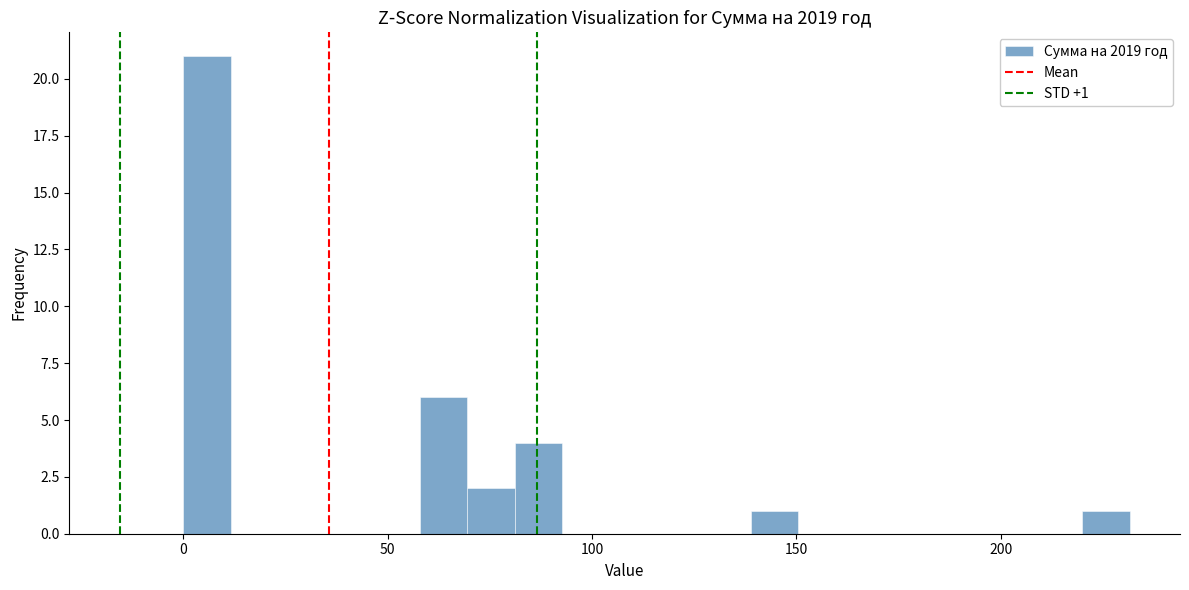

Around what value on the x-axis is the tallest bar? Give the approximate position of its centre, as read against the axis.

5